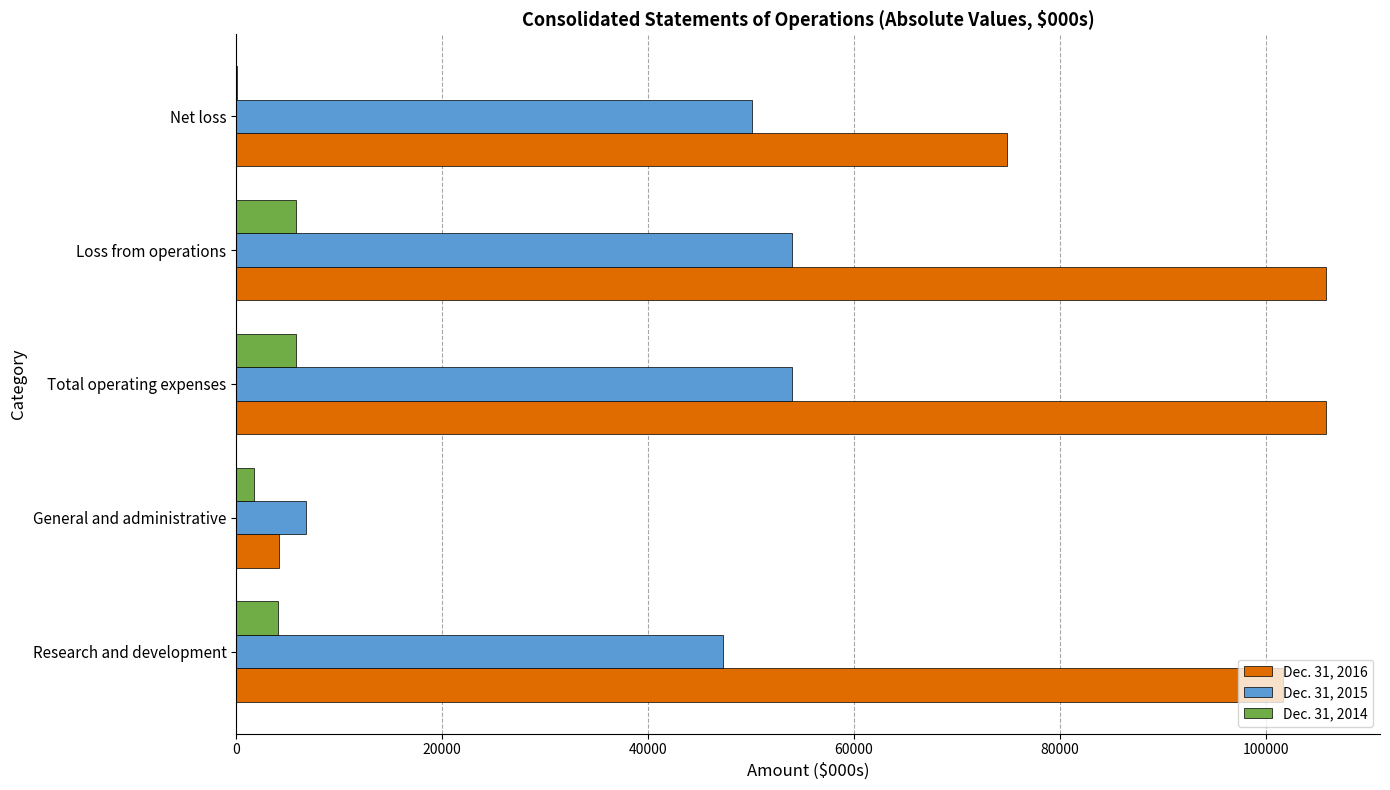

Is the value of Dec. 31, 2015 at Research and development greater than the value of Dec. 31, 2014 at Total operating expenses?

Yes